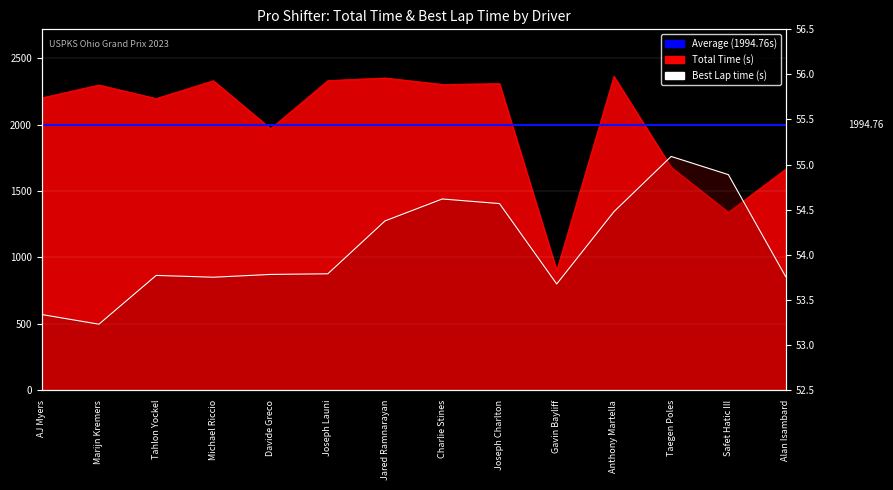

Count the number of categories in the chart.

14